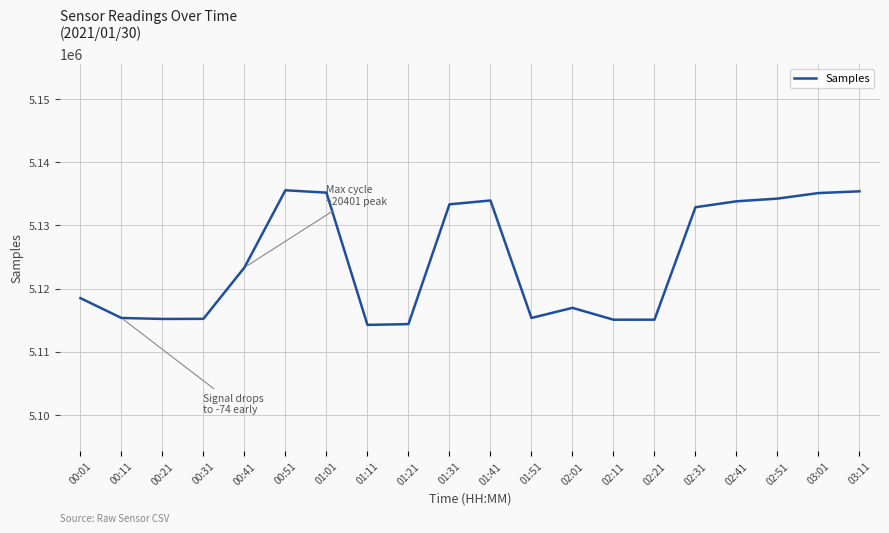

What is the greatest value displayed?

5135567